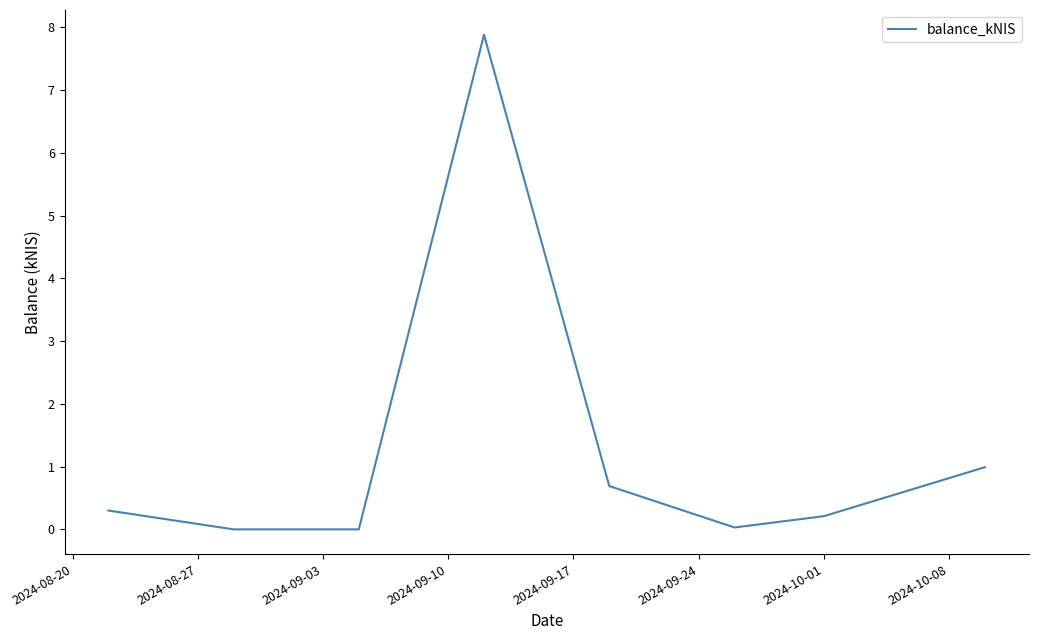

What is the sum of all values?

10.1